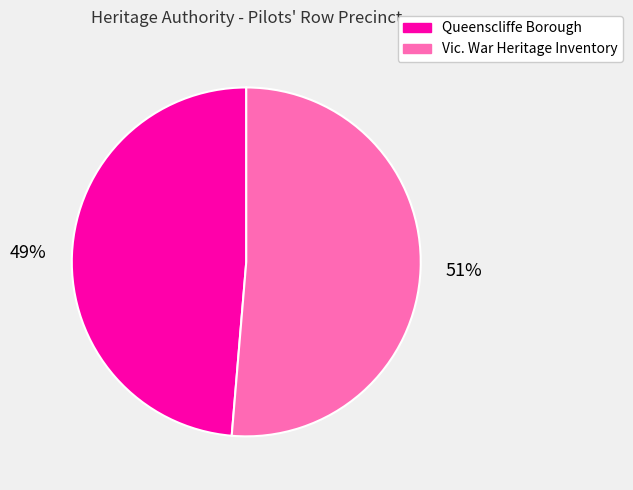

Which category has the smallest portion of the pie?

Queenscliffe Borough